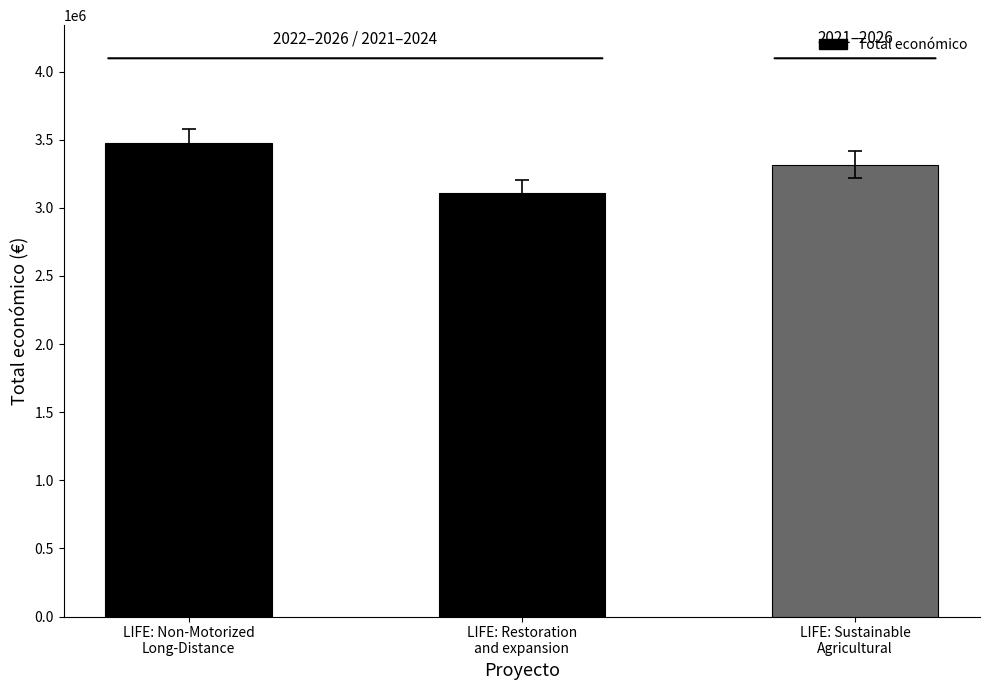

Which has a higher value, LIFE: Sustainable
Agricultural or LIFE: Non-Motorized
Long-Distance?

LIFE: Non-Motorized
Long-Distance